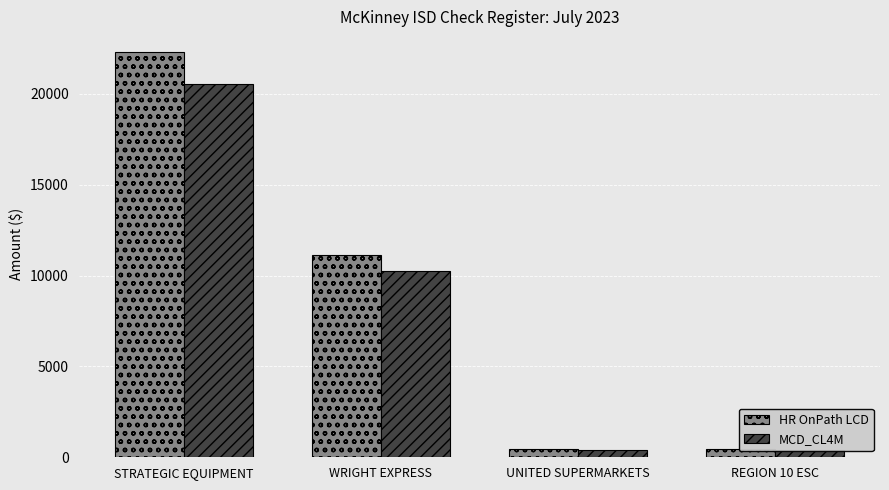

Which category has the highest value in the MCD_CL4M series?

STRATEGIC EQUIPMENT